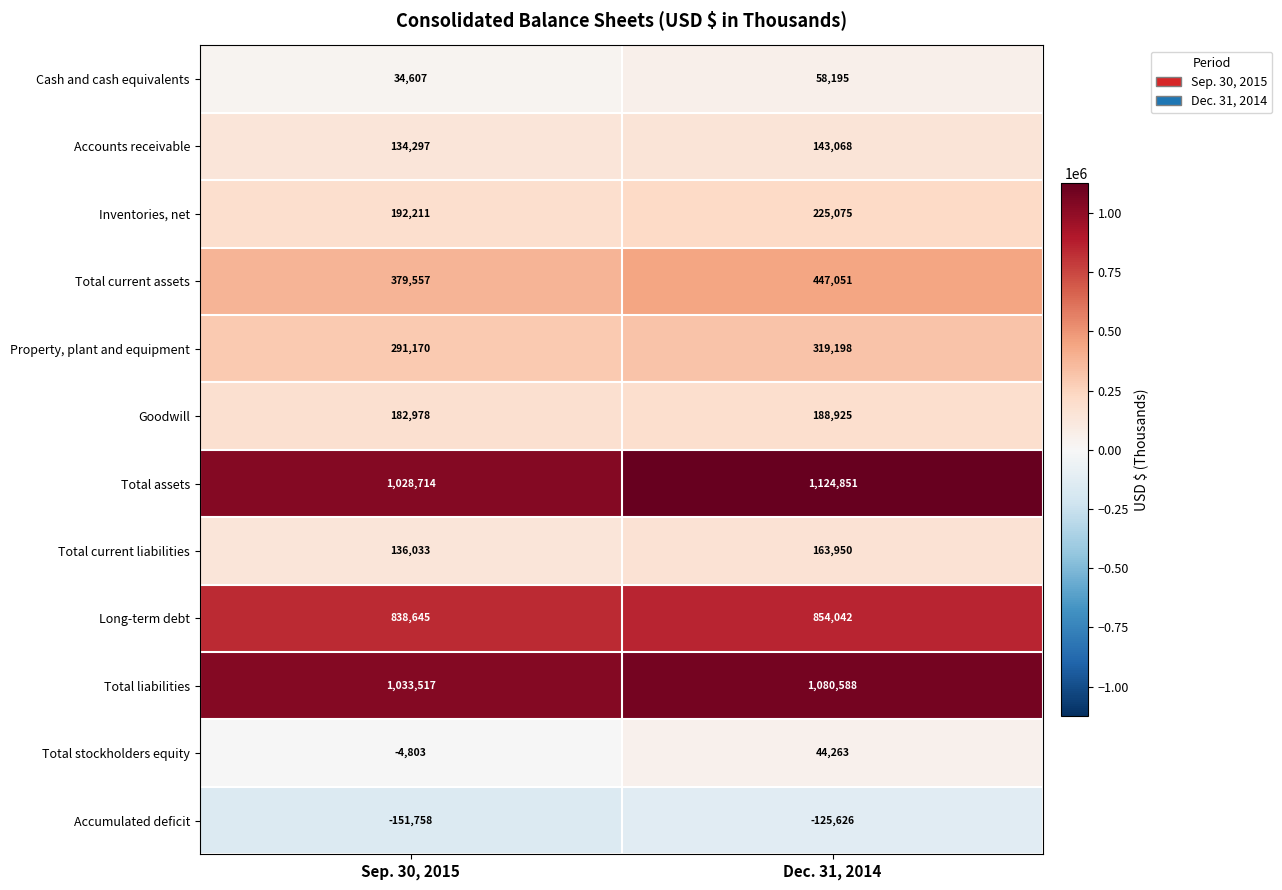

How many categories are shown in the chart?

2